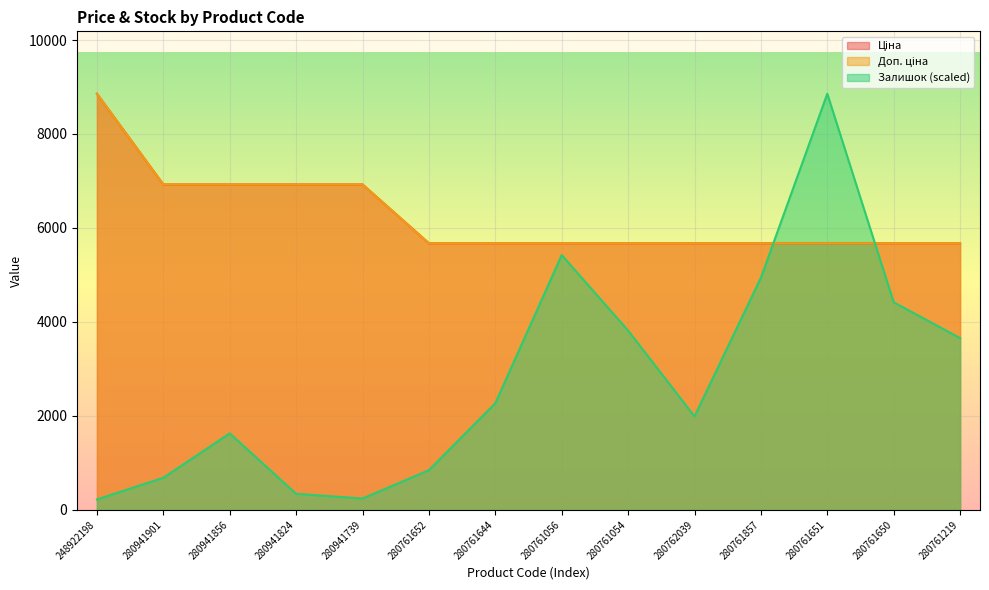

True or false: Залишок has a value of 189.6 at 280941901.

False